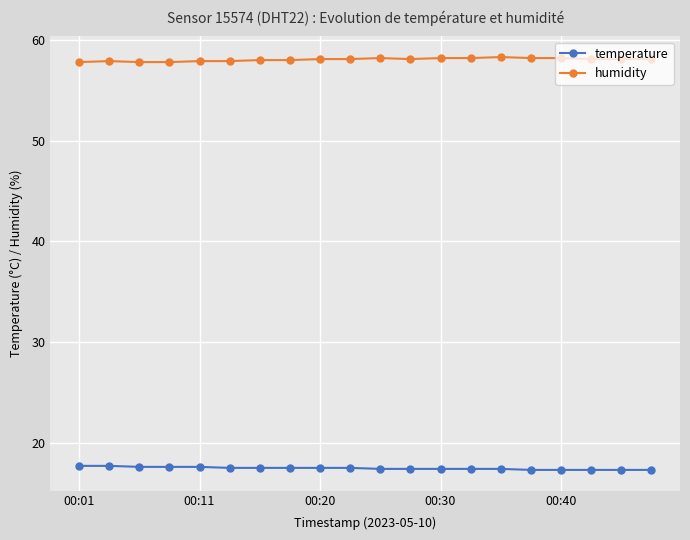

What is the value of the temperature point at the 9th from the left?

17.5